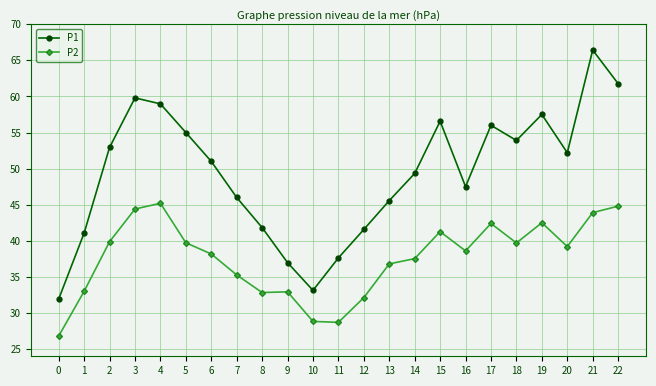

Where is the first local minimum for P1?

10